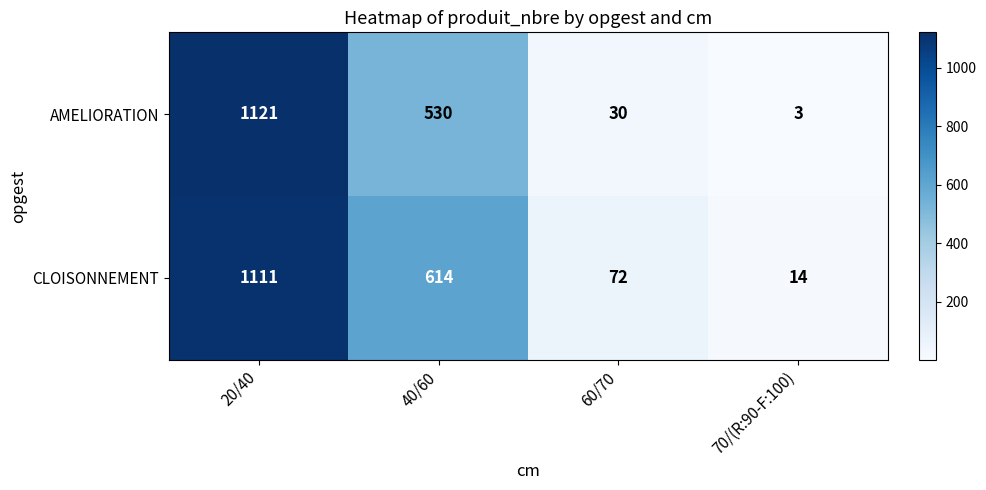

What is the maximum value shown in the chart?

1121